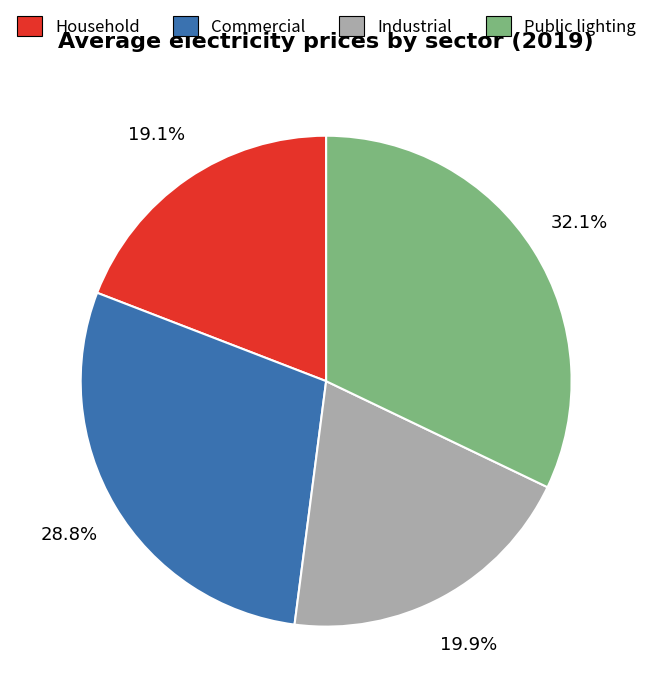

Count the number of slices in the pie.

4